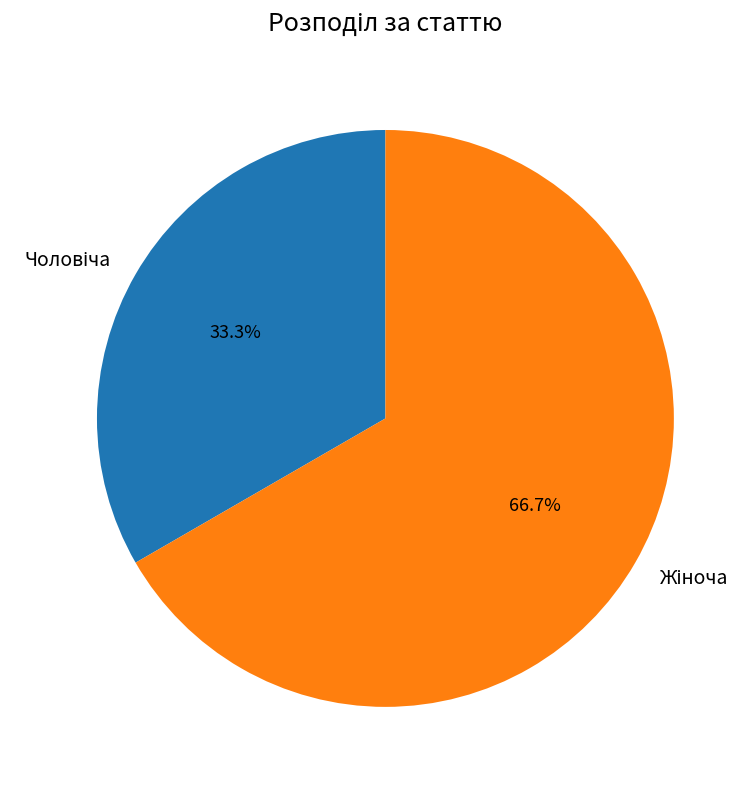

How many slices are in this pie chart?

2